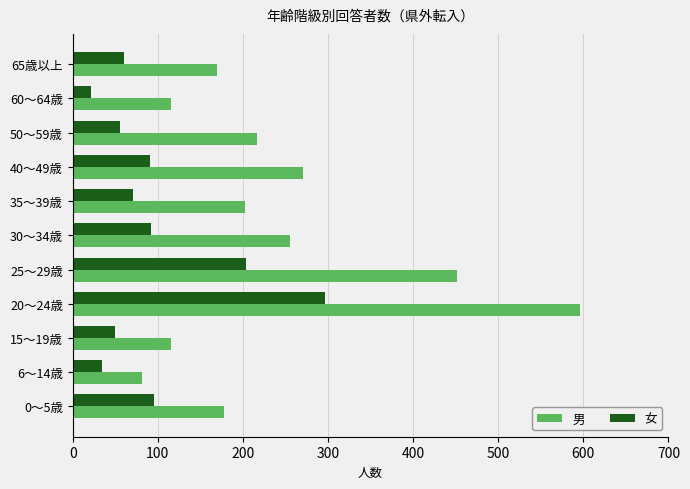

At which label is 女 closest to 159?

25～29歳